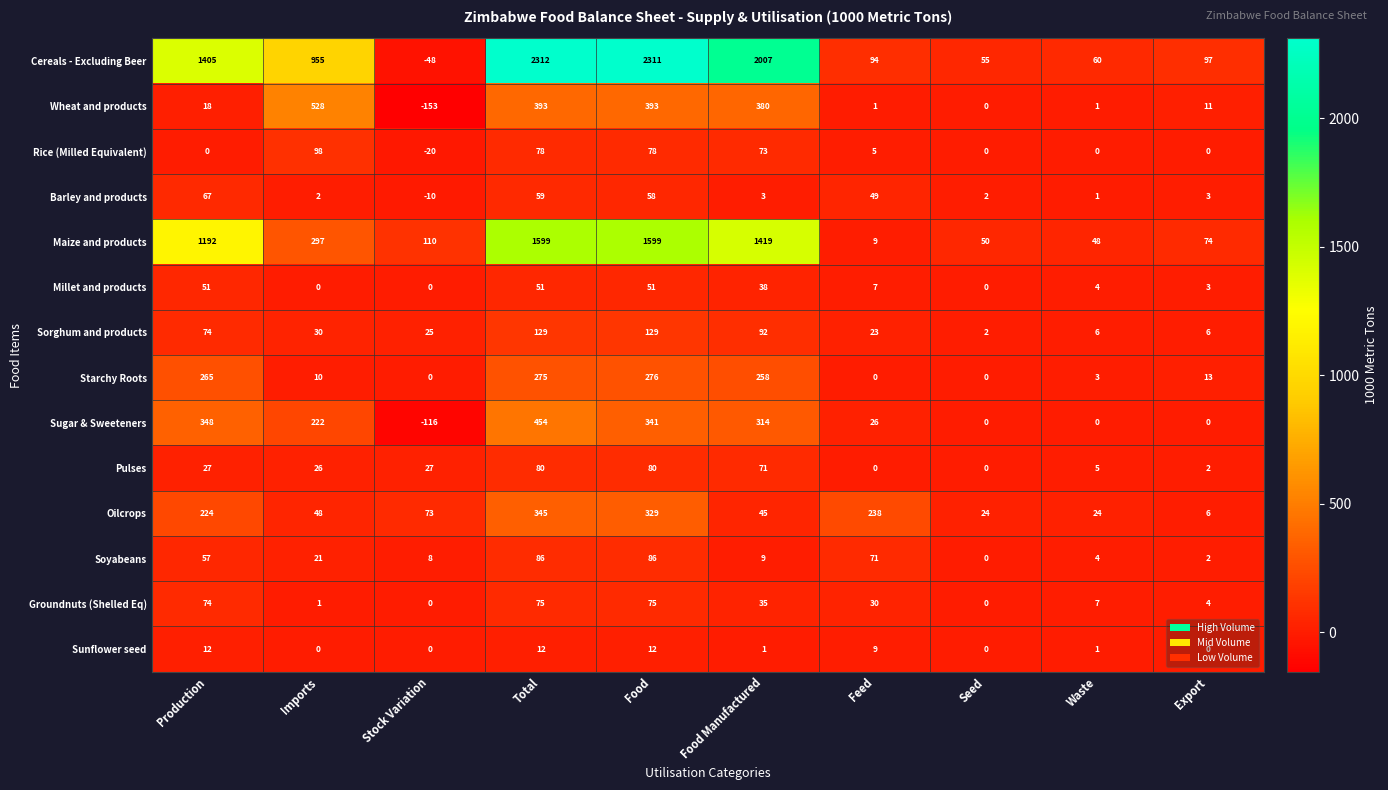

Rank the series at Food from lowest to highest value.

Sunflower seed, Millet and products, Barley and products, Groundnuts (Shelled Eq), Rice (Milled Equivalent), Pulses, Soyabeans, Sorghum and products, Starchy Roots, Oilcrops, Sugar & Sweeteners, Wheat and products, Maize and products, Cereals - Excluding Beer